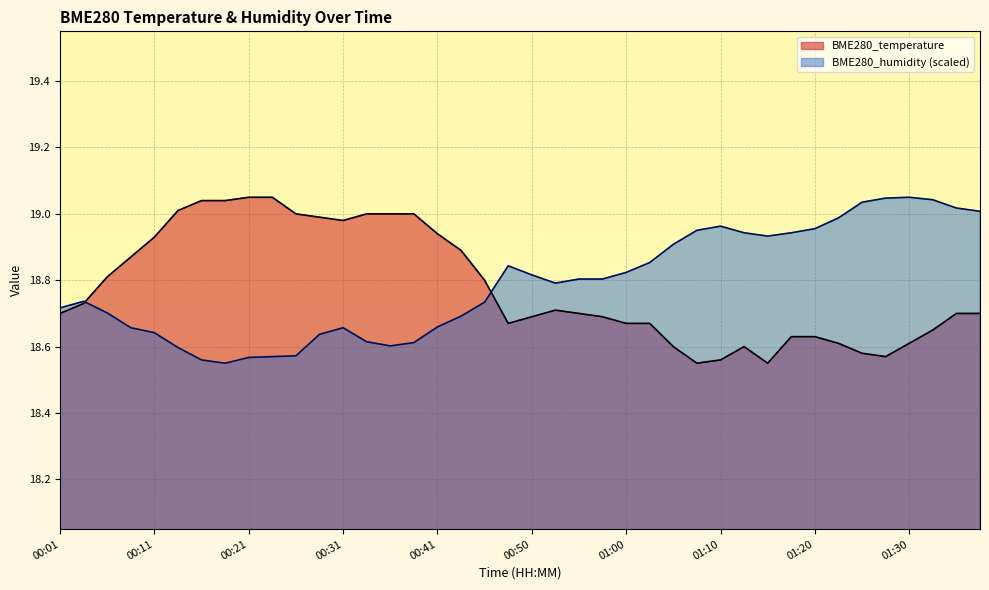

Reading left to right, what are all the values shown in this chart?

BME280_temperature: 00:01=18.7	00:04=18.7	00:06=18.8	00:09=18.9	00:11=18.9	00:14=19.0	00:16=19.0	00:19=19.0	00:21=19.1	00:23=19.1	00:26=19.0	00:28=19.0	00:31=19.0	00:33=19.0	00:36=19.0	00:38=19.0	00:41=18.9	00:43=18.9	00:45=18.8	00:48=18.7	00:50=18.7	00:53=18.7	00:55=18.7	00:58=18.7	01:00=18.7	01:03=18.7	01:05=18.6	01:08=18.6	01:10=18.6	01:13=18.6	01:15=18.6	01:18=18.6	01:20=18.6	01:23=18.6	01:25=18.6	01:27=18.6	01:30=18.6	01:32=18.6	01:35=18.7	01:37=18.7
BME280_humidity: 00:01=18.7	00:04=18.7	00:06=18.7	00:09=18.7	00:11=18.6	00:14=18.6	00:16=18.6	00:19=18.6	00:21=18.6	00:23=18.6	00:26=18.6	00:28=18.6	00:31=18.7	00:33=18.6	00:36=18.6	00:38=18.6	00:41=18.7	00:43=18.7	00:45=18.7	00:48=18.8	00:50=18.8	00:53=18.8	00:55=18.8	00:58=18.8	01:00=18.8	01:03=18.9	01:05=18.9	01:08=19.0	01:10=19.0	01:13=18.9	01:15=18.9	01:18=18.9	01:20=19.0	01:23=19.0	01:25=19.0	01:27=19.0	01:30=19.1	01:32=19.0	01:35=19.0	01:37=19.0